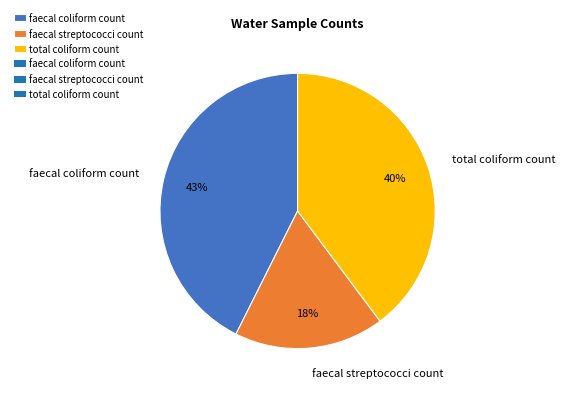

True or false: faecal streptococci count accounts for 18% of the total.

True